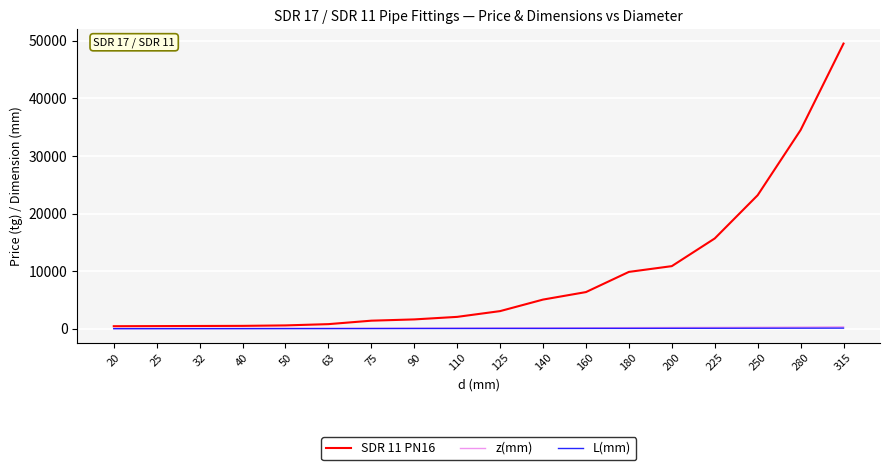

What is the difference between the highest and lowest values at 75?

1368